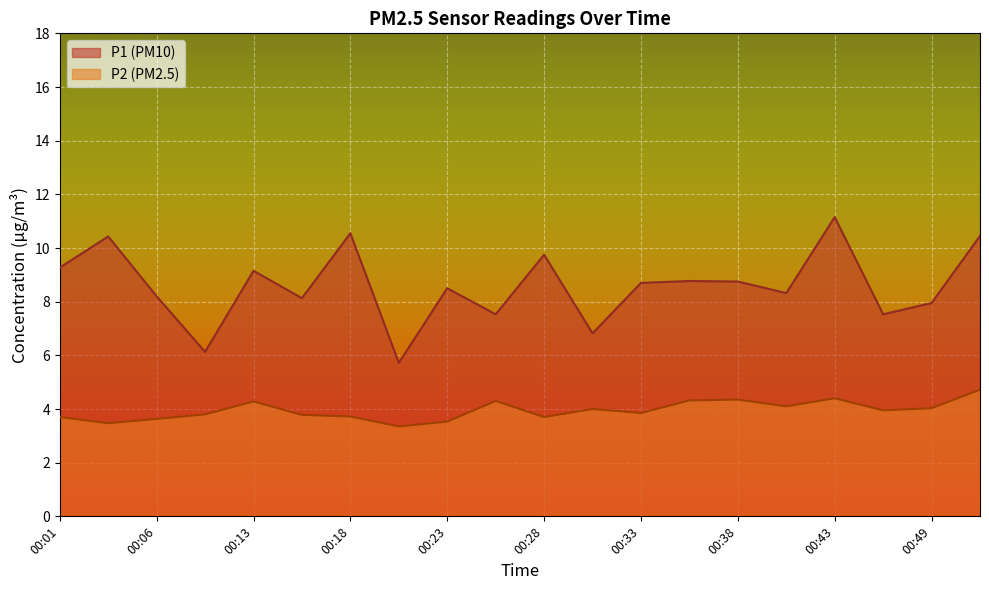

What is the sum of the P2 values at 00:26 and 00:23?

7.8